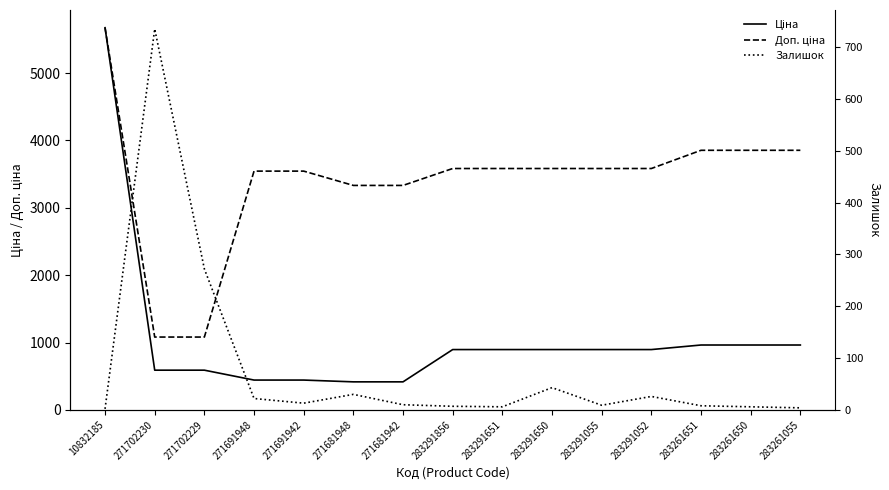

Which series has the largest total across all categories?

Доп. ціна